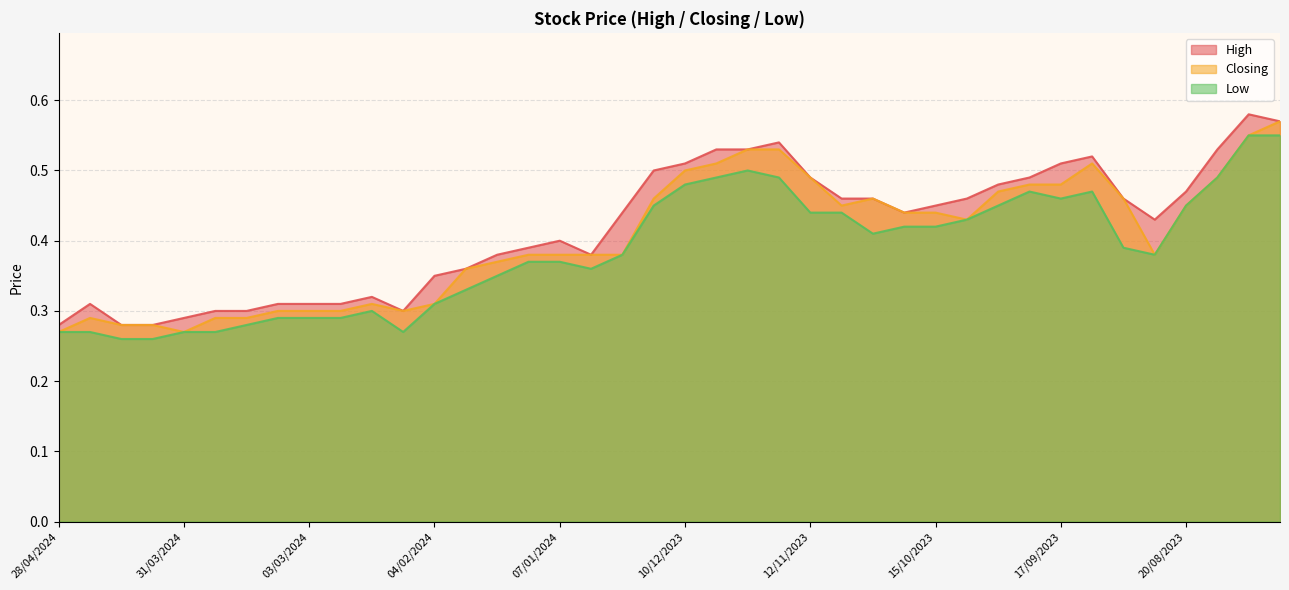

Reading left to right, what are all the values shown in this chart?

High: 28/04/2024=0.3	21/04/2024=0.3	14/04/2024=0.3	07/04/2024=0.3	31/03/2024=0.3	24/03/2024=0.3	17/03/2024=0.3	10/03/2024=0.3	03/03/2024=0.3	25/02/2024=0.3	18/02/2024=0.3	11/02/2024=0.3	04/02/2024=0.3	28/01/2024=0.4	21/01/2024=0.4	14/01/2024=0.4	07/01/2024=0.4	31/12/2023=0.4	24/12/2023=0.4	17/12/2023=0.5	10/12/2023=0.5	03/12/2023=0.5	26/11/2023=0.5	19/11/2023=0.5	12/11/2023=0.5	05/11/2023=0.5	29/10/2023=0.5	22/10/2023=0.4	15/10/2023=0.5	08/10/2023=0.5	01/10/2023=0.5	24/09/2023=0.5	17/09/2023=0.5	10/09/2023=0.5	03/09/2023=0.5	27/08/2023=0.4	20/08/2023=0.5	13/08/2023=0.5	06/08/2023=0.6	30/07/2023=0.6
Closing: 28/04/2024=0.3	21/04/2024=0.3	14/04/2024=0.3	07/04/2024=0.3	31/03/2024=0.3	24/03/2024=0.3	17/03/2024=0.3	10/03/2024=0.3	03/03/2024=0.3	25/02/2024=0.3	18/02/2024=0.3	11/02/2024=0.3	04/02/2024=0.3	28/01/2024=0.4	21/01/2024=0.4	14/01/2024=0.4	07/01/2024=0.4	31/12/2023=0.4	24/12/2023=0.4	17/12/2023=0.5	10/12/2023=0.5	03/12/2023=0.5	26/11/2023=0.5	19/11/2023=0.5	12/11/2023=0.5	05/11/2023=0.5	29/10/2023=0.5	22/10/2023=0.4	15/10/2023=0.4	08/10/2023=0.4	01/10/2023=0.5	24/09/2023=0.5	17/09/2023=0.5	10/09/2023=0.5	03/09/2023=0.5	27/08/2023=0.4	20/08/2023=0.5	13/08/2023=0.5	06/08/2023=0.6	30/07/2023=0.6
Low: 28/04/2024=0.3	21/04/2024=0.3	14/04/2024=0.3	07/04/2024=0.3	31/03/2024=0.3	24/03/2024=0.3	17/03/2024=0.3	10/03/2024=0.3	03/03/2024=0.3	25/02/2024=0.3	18/02/2024=0.3	11/02/2024=0.3	04/02/2024=0.3	28/01/2024=0.3	21/01/2024=0.3	14/01/2024=0.4	07/01/2024=0.4	31/12/2023=0.4	24/12/2023=0.4	17/12/2023=0.5	10/12/2023=0.5	03/12/2023=0.5	26/11/2023=0.5	19/11/2023=0.5	12/11/2023=0.4	05/11/2023=0.4	29/10/2023=0.4	22/10/2023=0.4	15/10/2023=0.4	08/10/2023=0.4	01/10/2023=0.5	24/09/2023=0.5	17/09/2023=0.5	10/09/2023=0.5	03/09/2023=0.4	27/08/2023=0.4	20/08/2023=0.5	13/08/2023=0.5	06/08/2023=0.6	30/07/2023=0.6